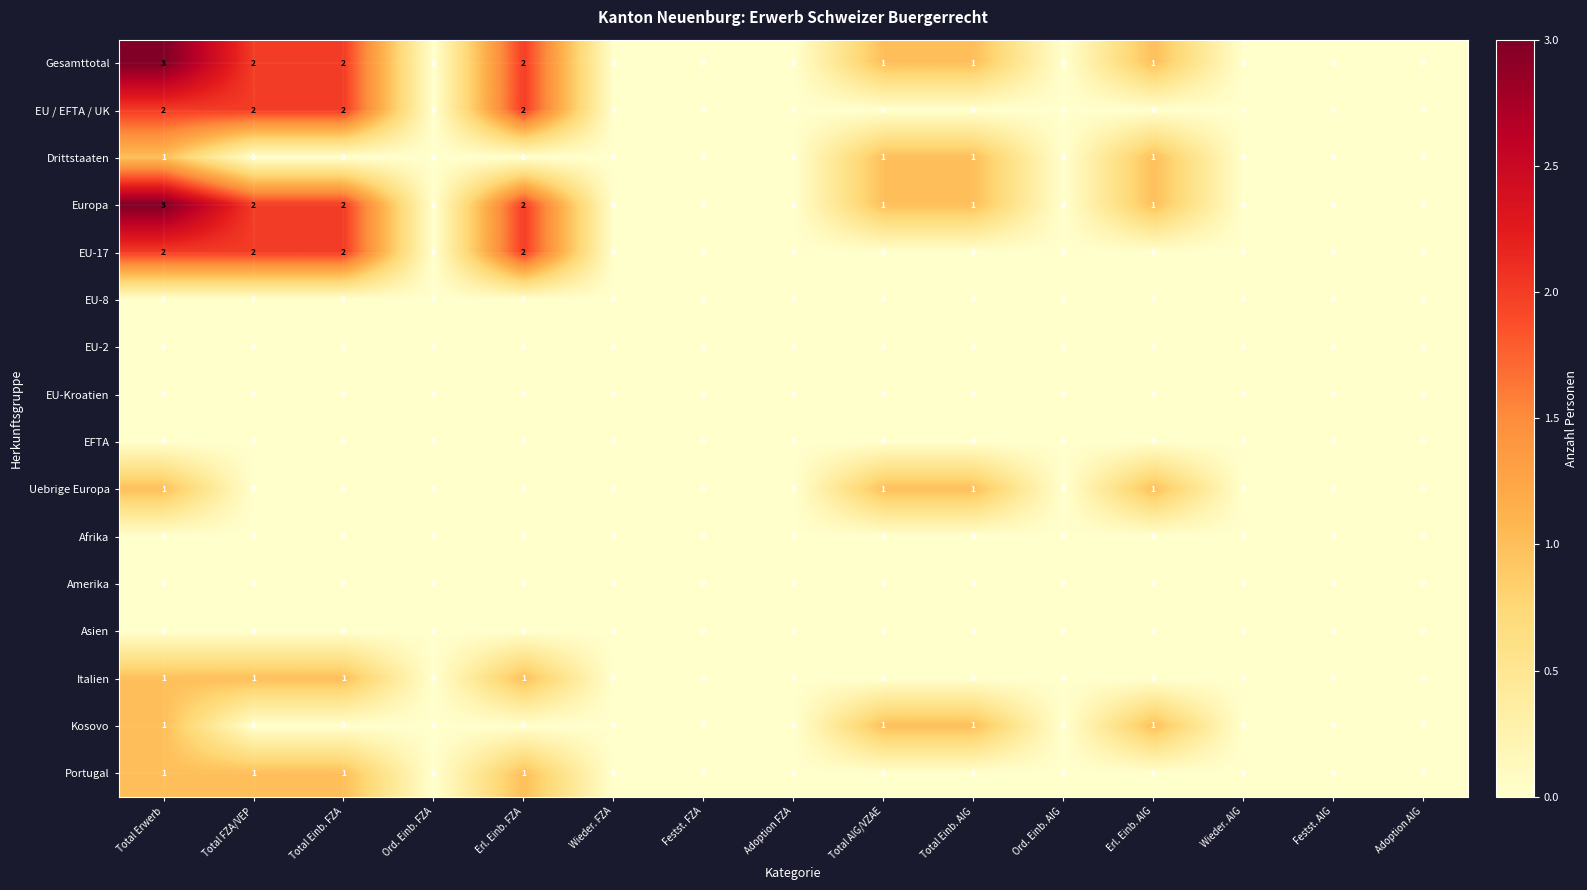

Which category has the highest value across all series?

Total Erwerb